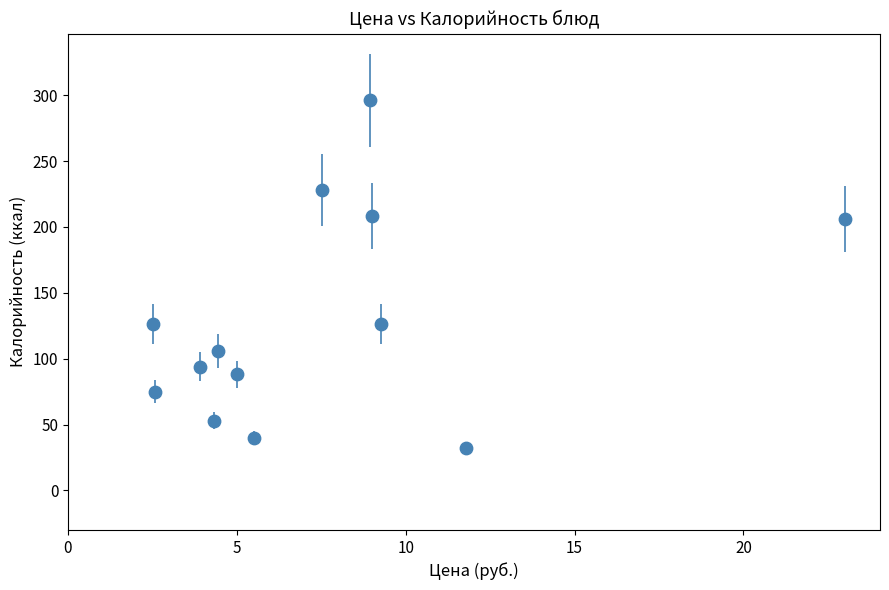

What is the range of Y values (max minus min)?

264